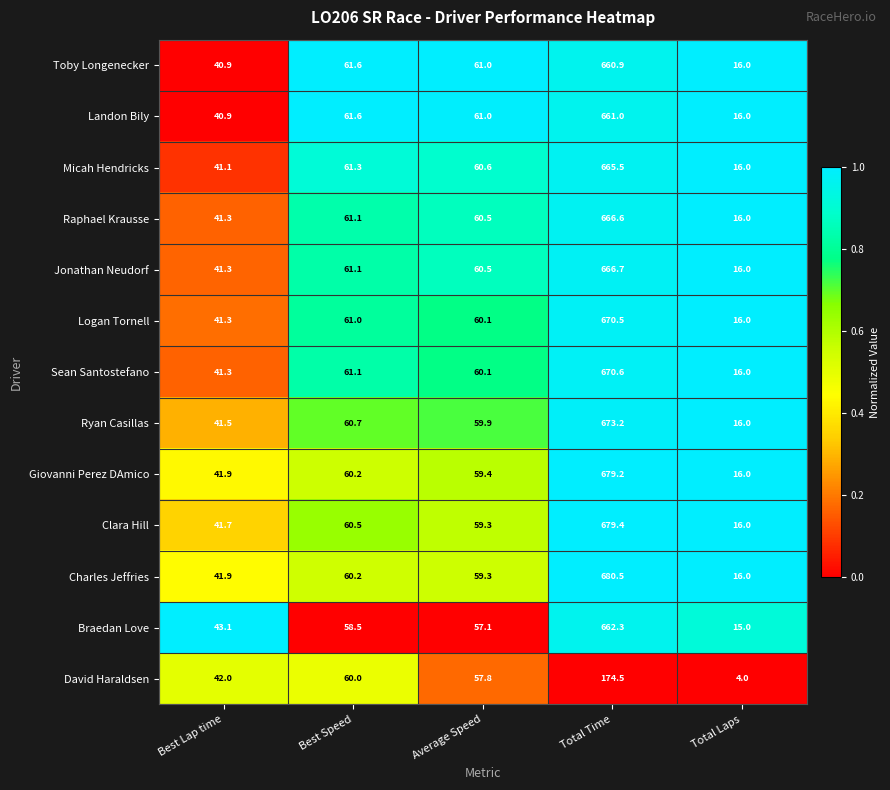

Rank the series by their maximum value, from lowest to highest.

David Haraldsen, Toby Longenecker, Landon Bily, Braedan Love, Micah Hendricks, Raphael Krausse, Jonathan Neudorf, Logan Tornell, Sean Santostefano, Ryan Casillas, Giovanni Perez DAmico, Clara Hill, Charles Jeffries